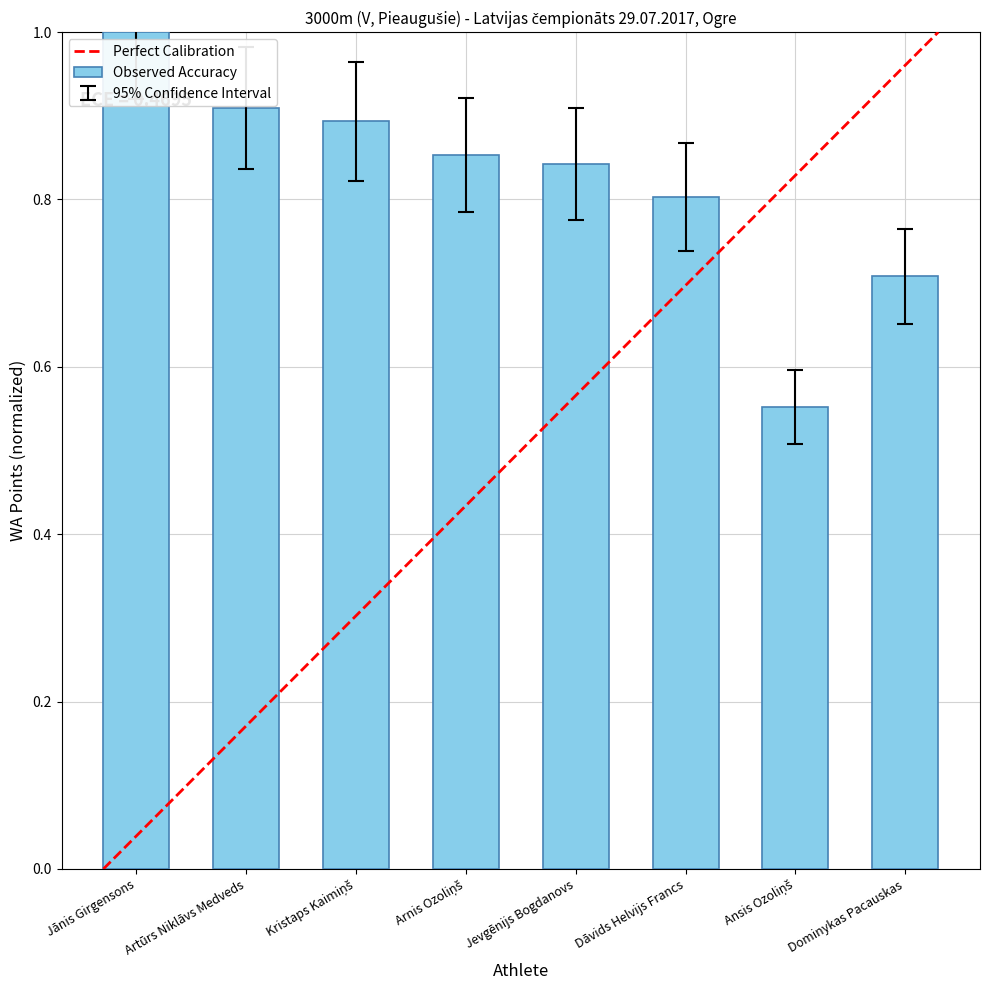

Read the value at Dominykas Pacauskas.

0.7